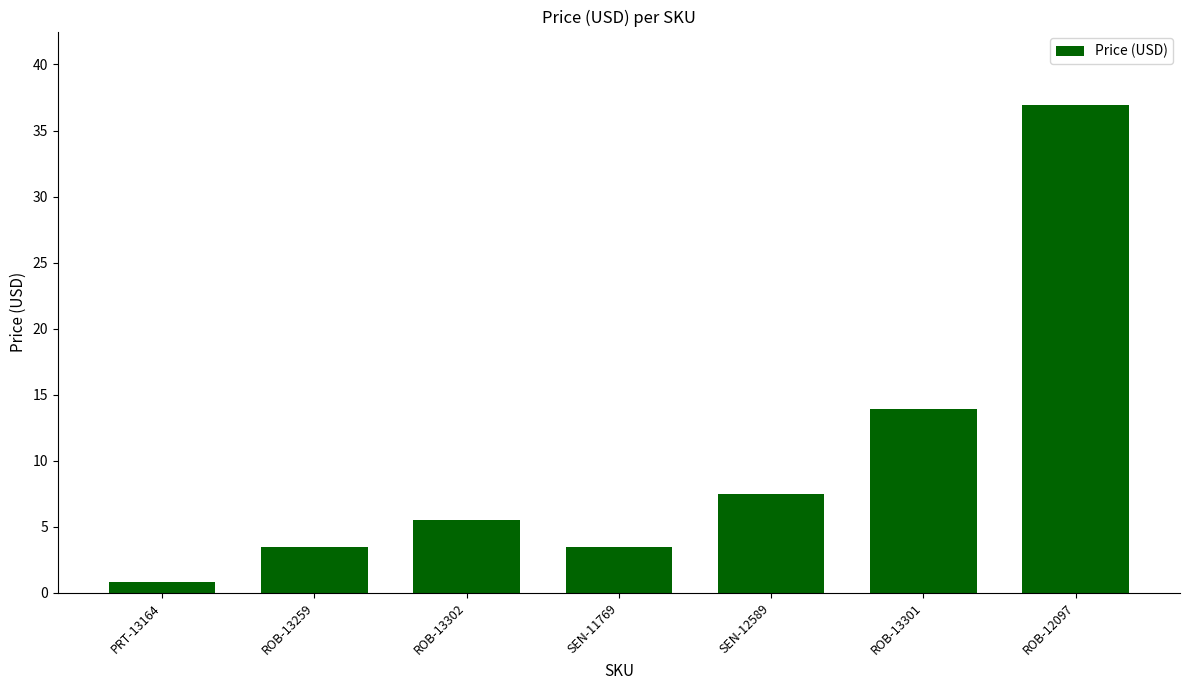

Does the chart contain stacked bars?

No